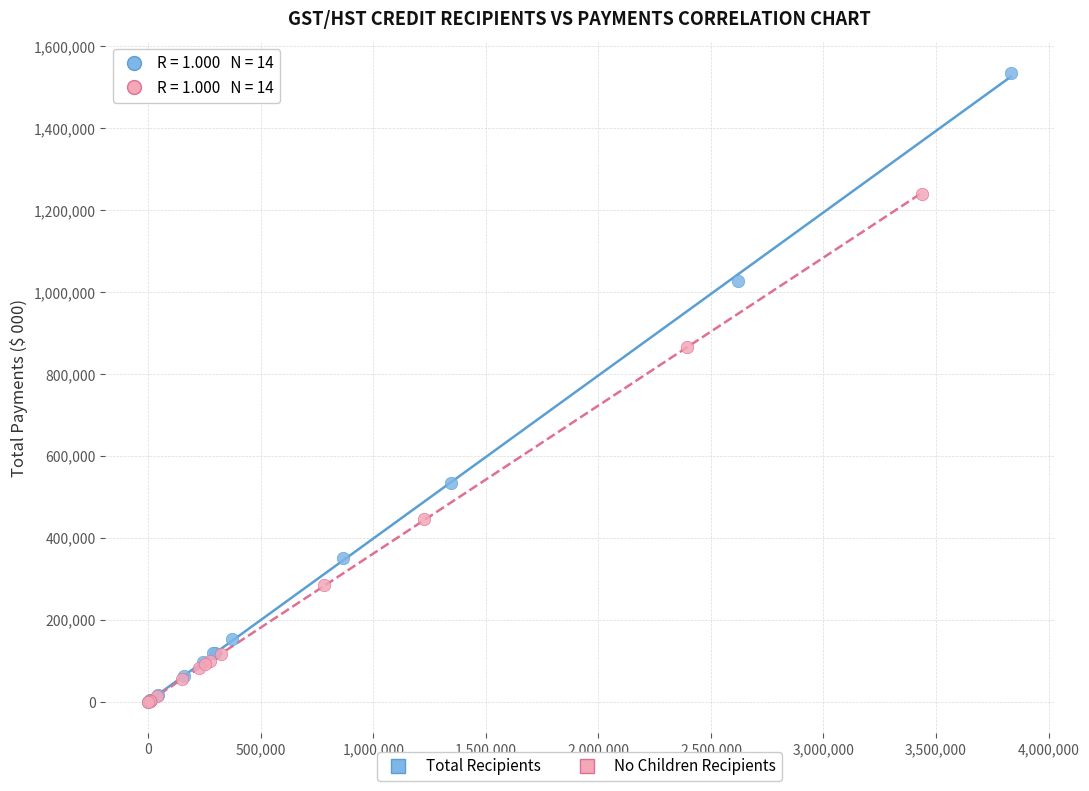

Which series has the largest Y range (max minus min)?

Total Recipients